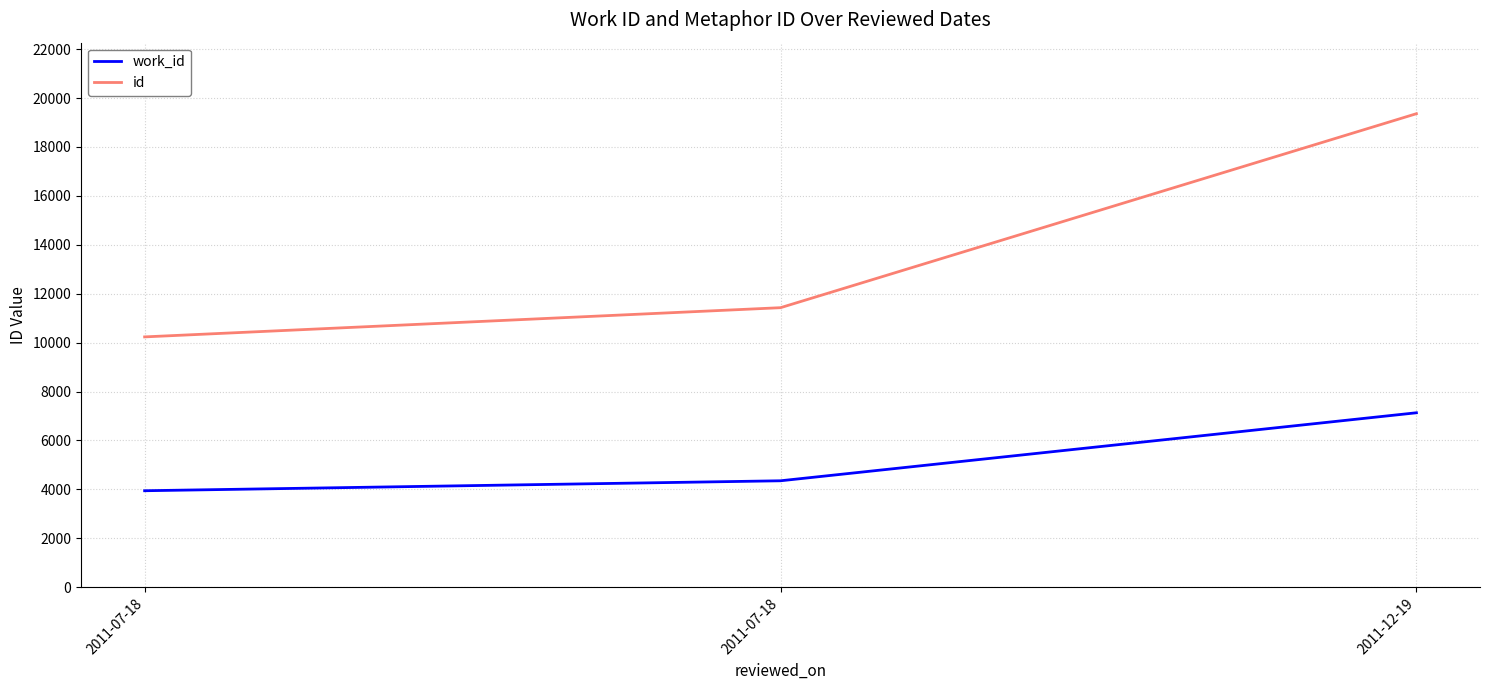

What are all the series names shown in the legend?

work_id, id